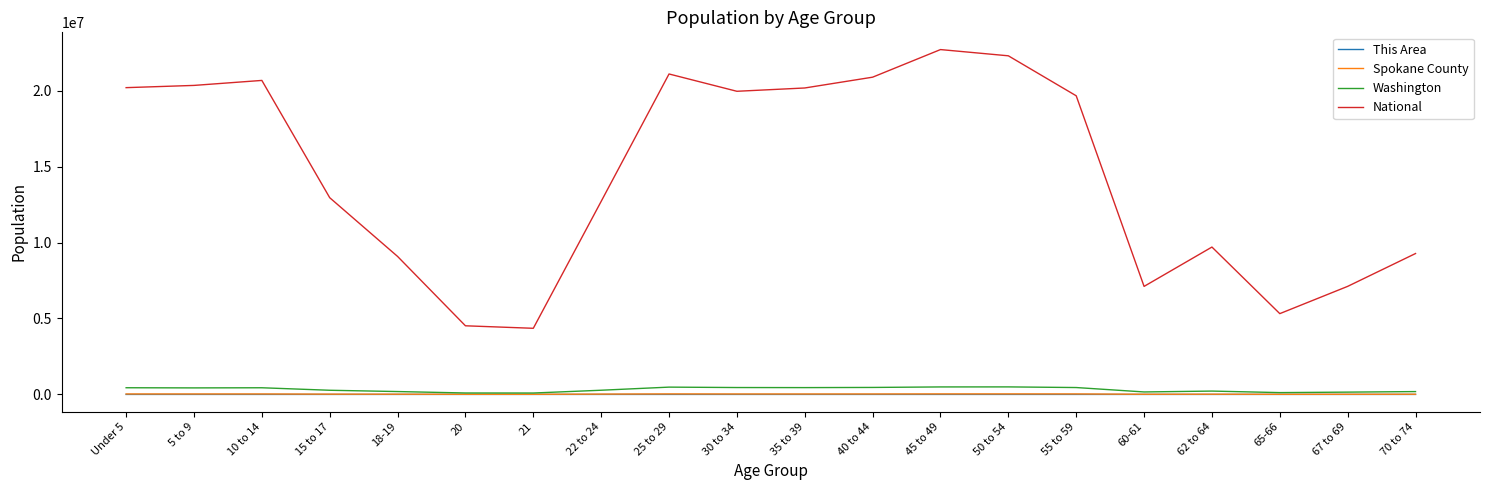

Is this an area chart (filled region under the line)?

No